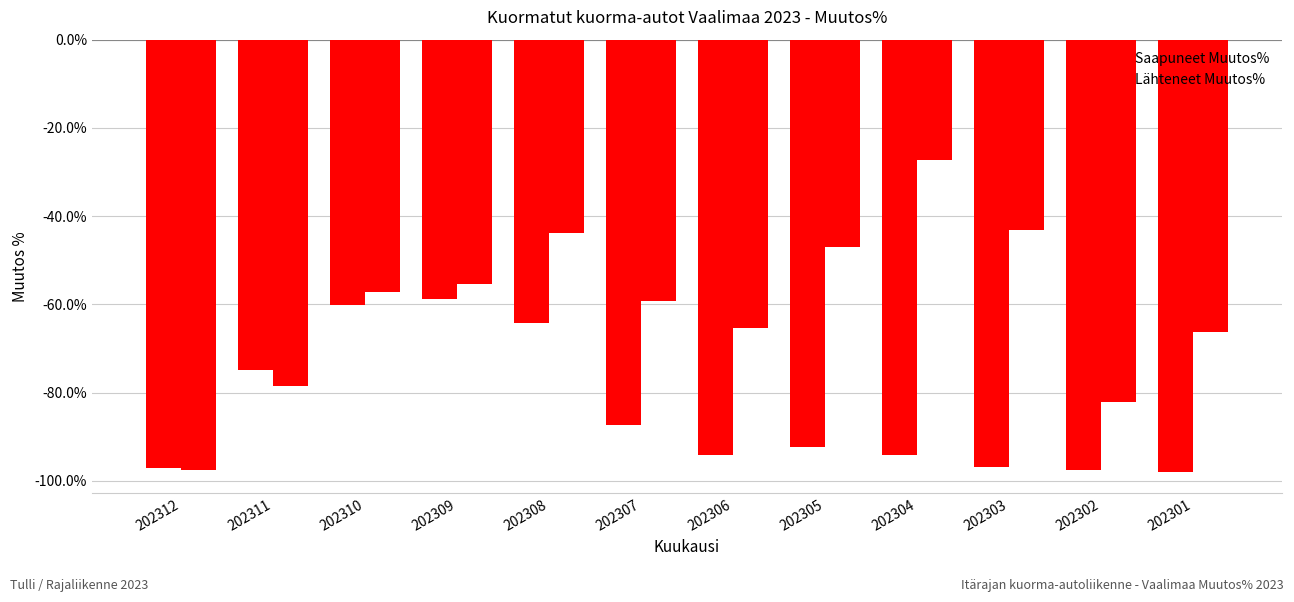

Which has a higher value, 202312 or 202311?

202311